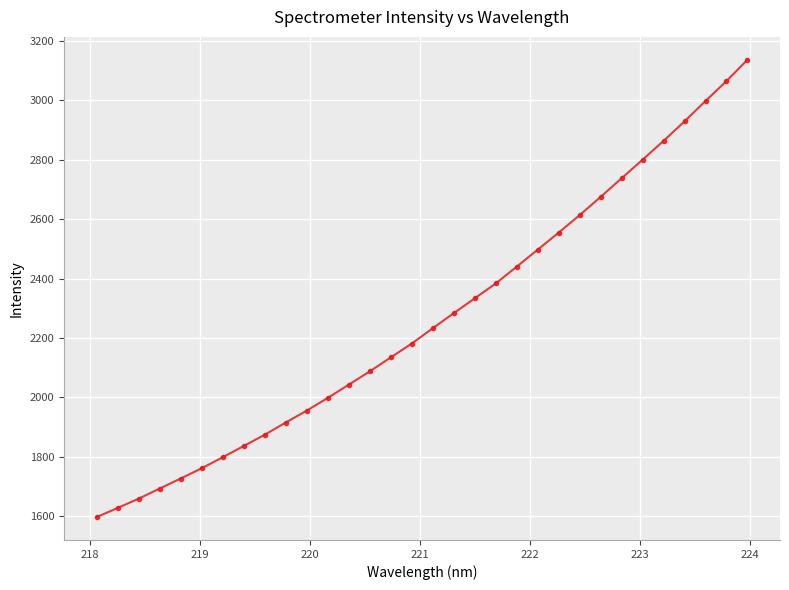

Is this an area chart (filled region under the line)?

No